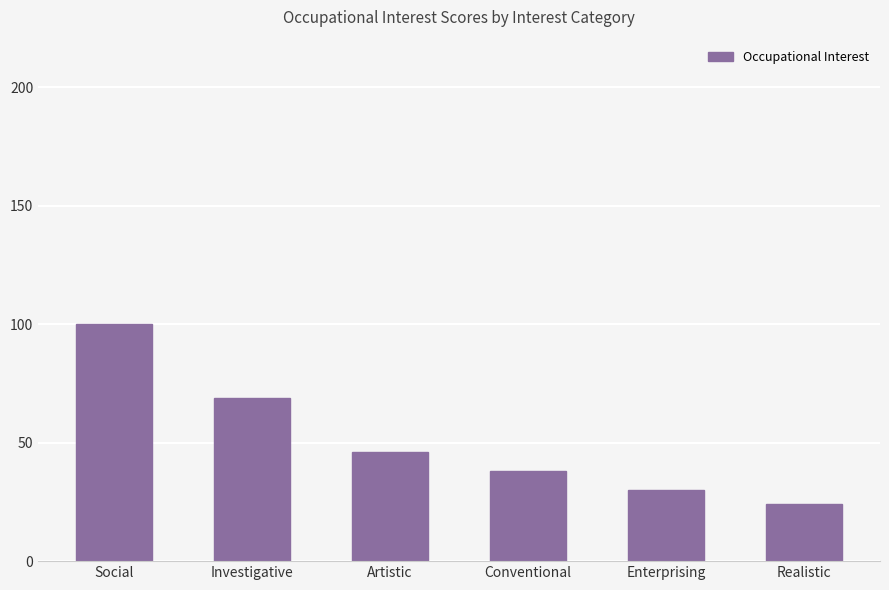

Approximately how many times larger is the value at Conventional compared to Investigative?

0.6